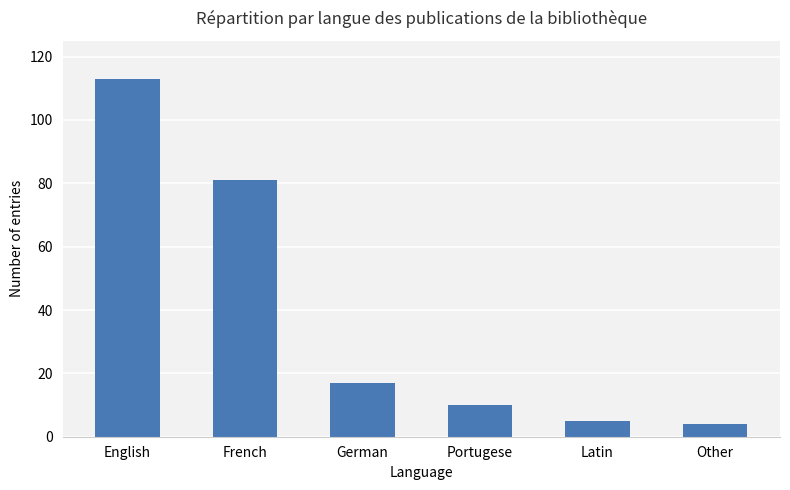

Reading left to right, transcribe all the data shown in this chart.

113	81	17	10	5	4